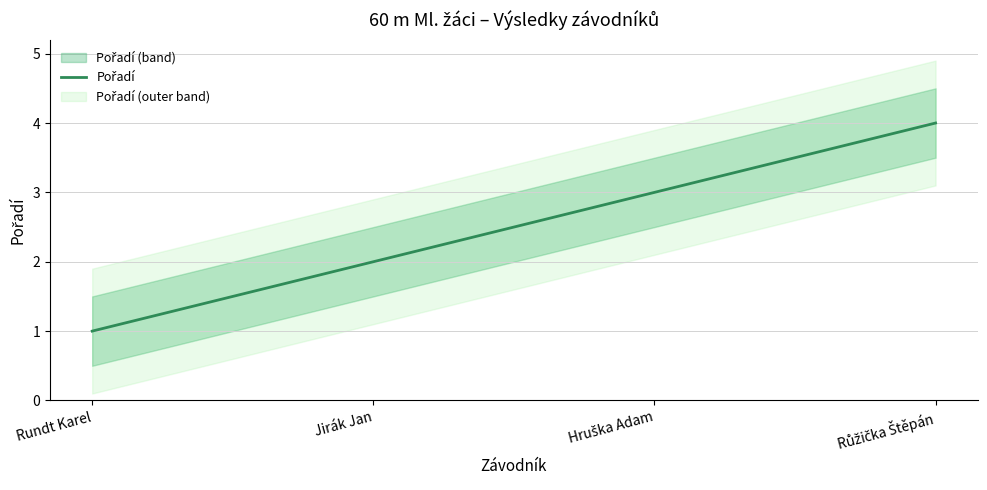

What is the ratio of the value at Růžička Štěpán to the value at Jirák Jan?

2.0